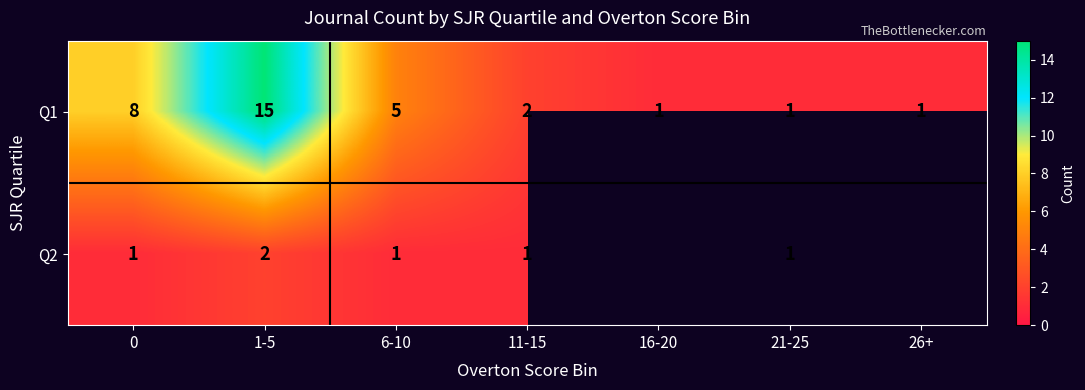

The value of Q2 at 21-25 is 0.3. True or false?

False